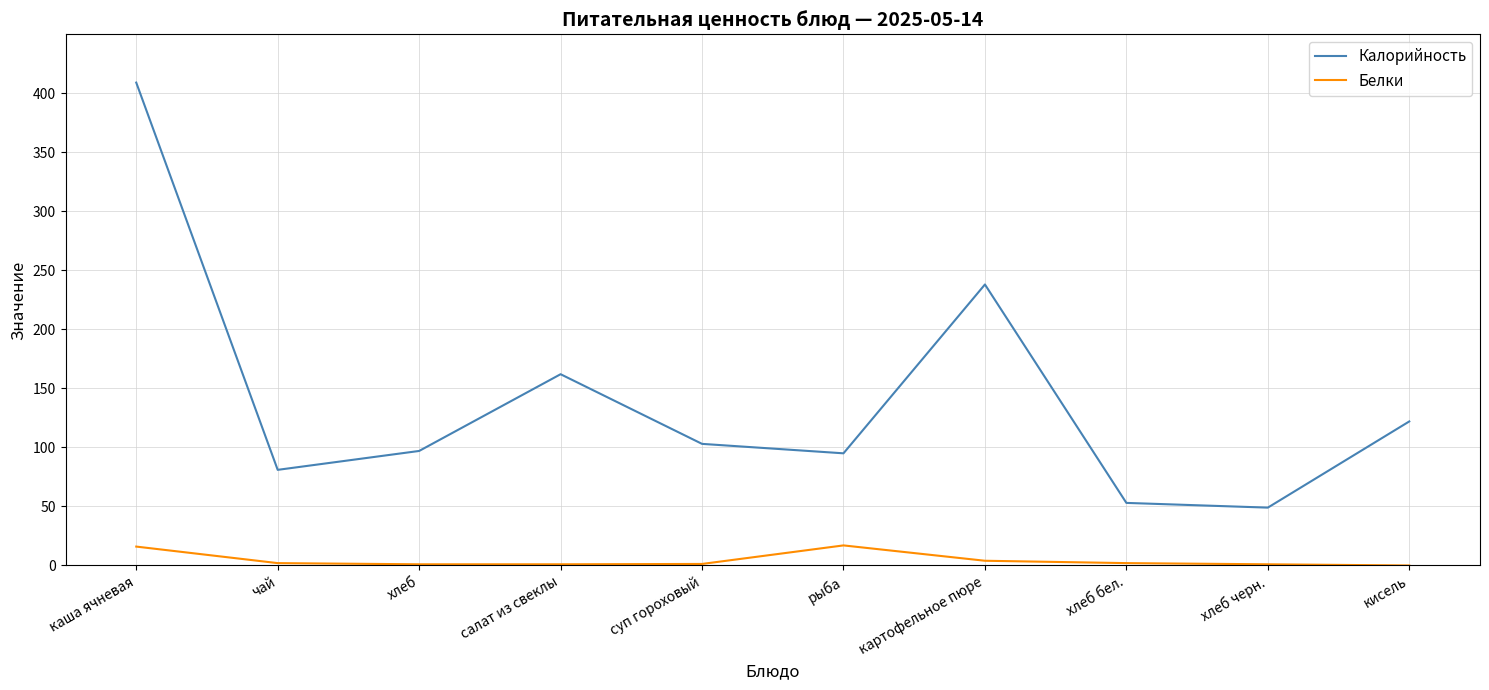

What is the lowest value of the Калорийность series?

49.0